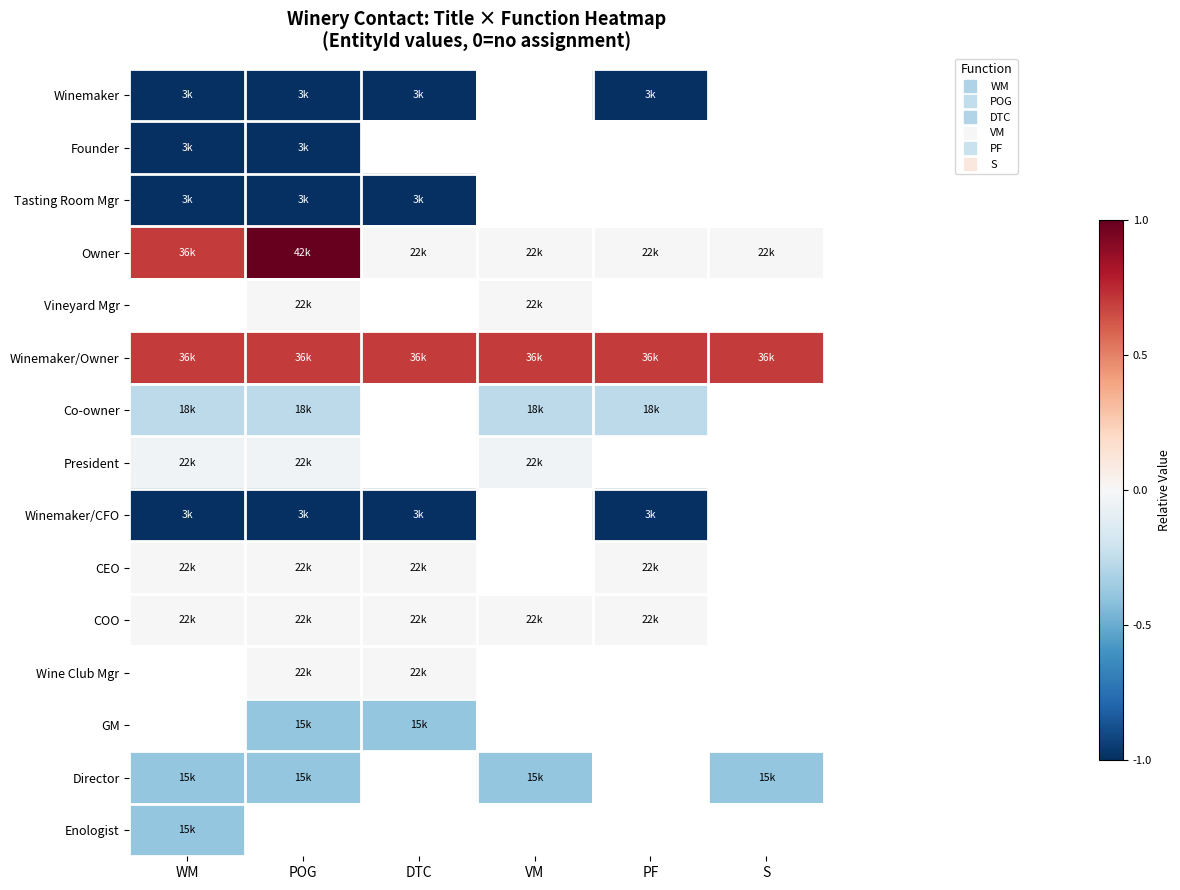

List the labels in order of Winemaker value, largest first.

WM, POG, DTC, VM, PF, S